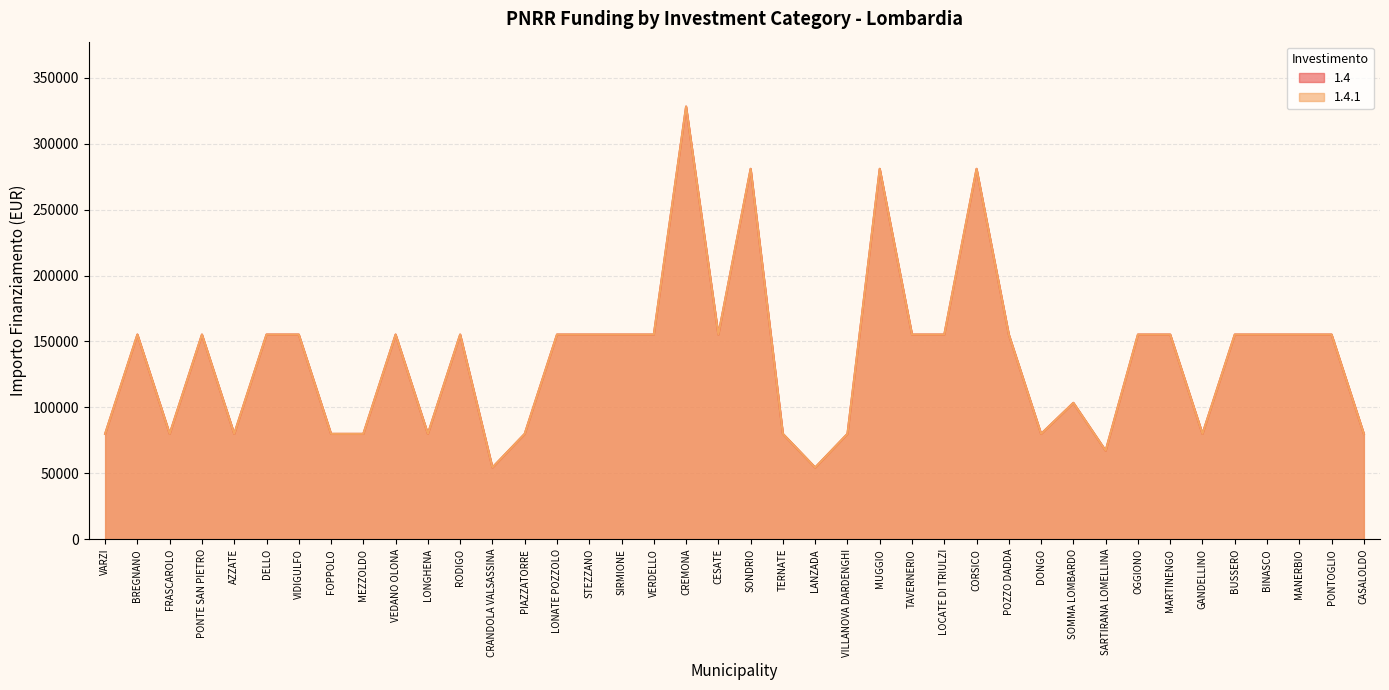

What is the difference between the second highest and second lowest values in the 1.4 series?

226520